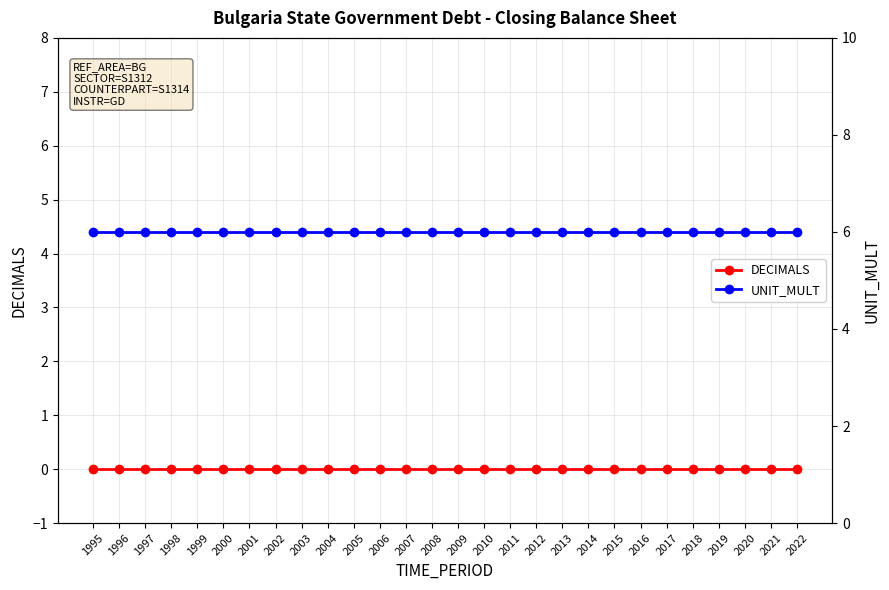

At which category is the sum across all series the highest?

1995